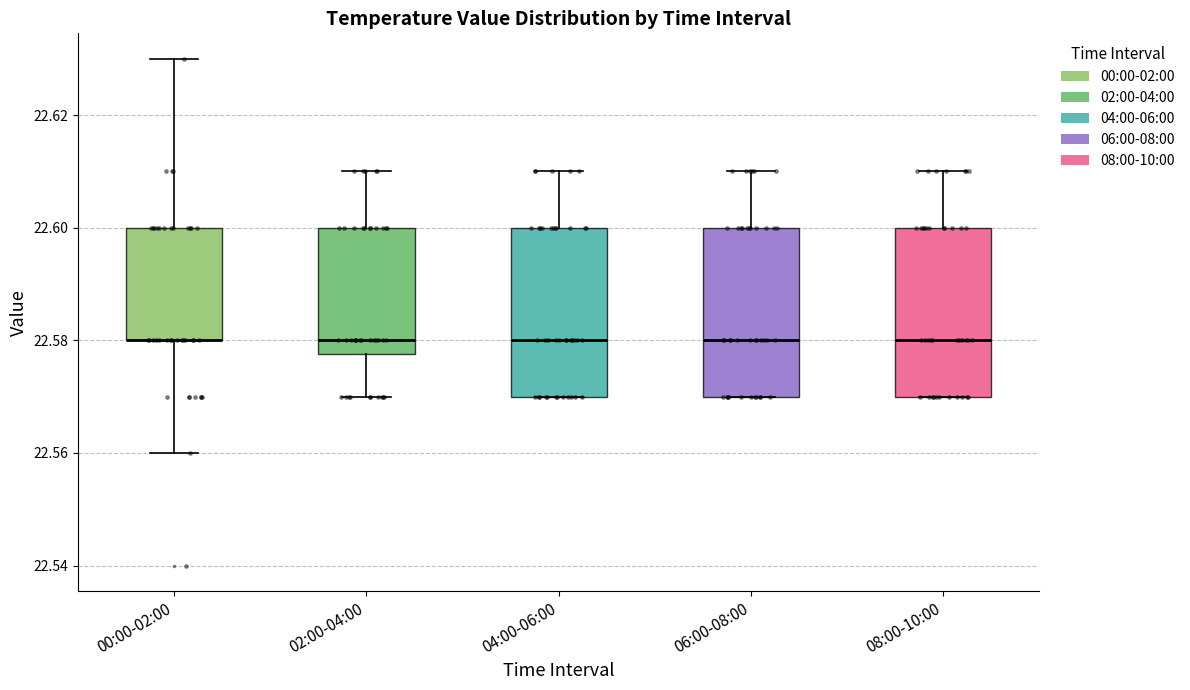

Where does the median line of the box for 06:00-08:00 sit on the y-axis? The values are not printed on the chart, so give them approximately, as read against the axis.

22.580